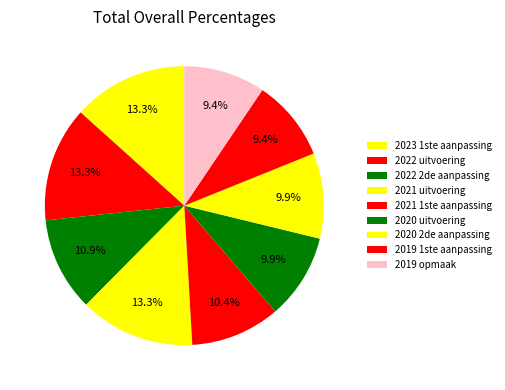

Rank the categories by value from highest to lowest.

2023 1ste aanpassing, 2022 uitvoering, 2021 uitvoering, 2022 2de aanpassing, 2021 1ste aanpassing, 2020 2de aanpassing, 2020 uitvoering, 2019 1ste aanpassing, 2019 opmaak